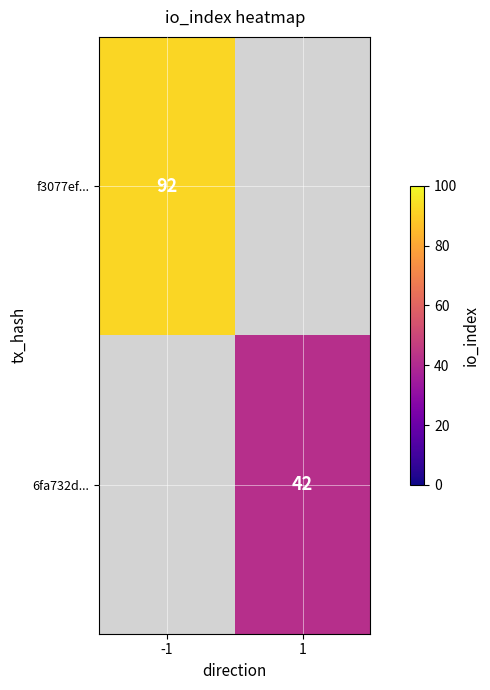

Count the number of categories in the chart.

2